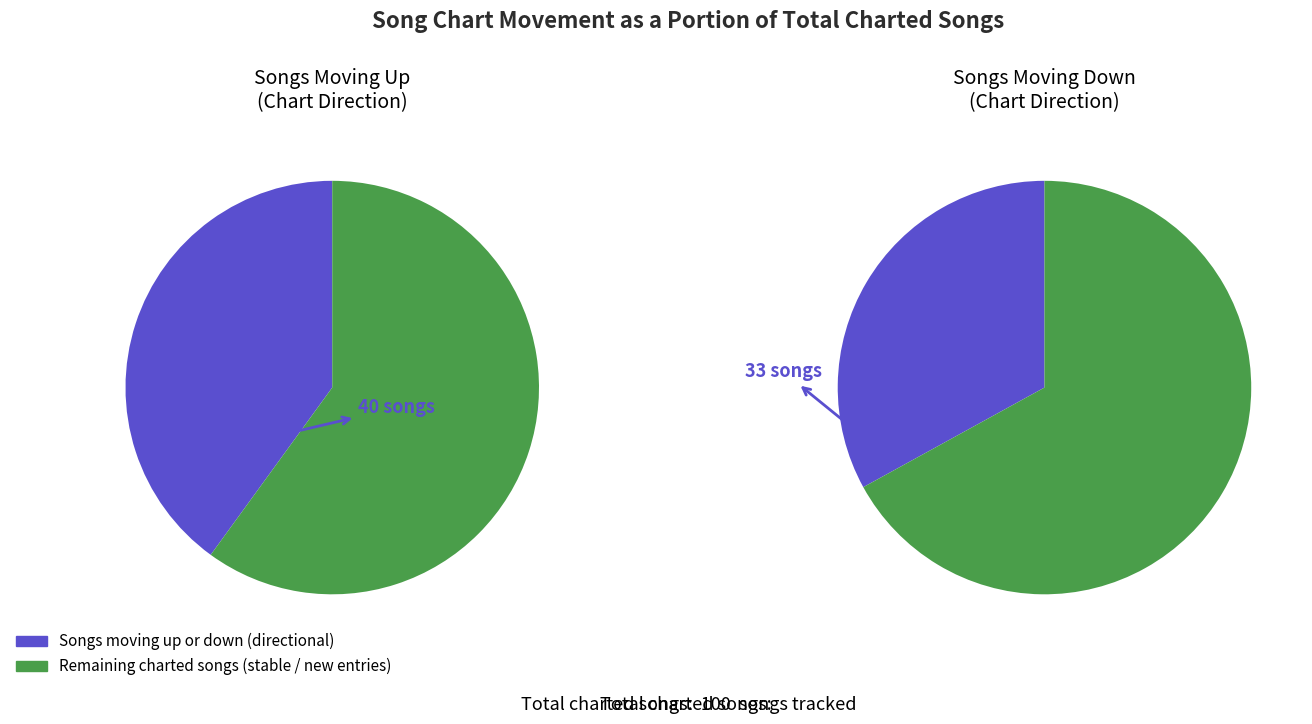

What is the total percentage of down and up?

73.0%